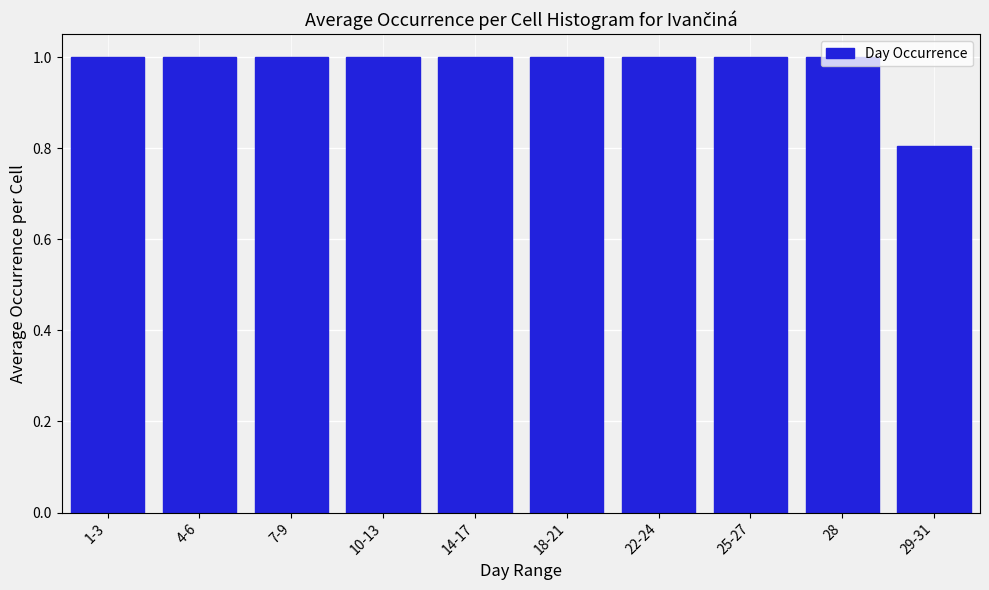

True or false: the data shows 0.2 at 18-21.

False